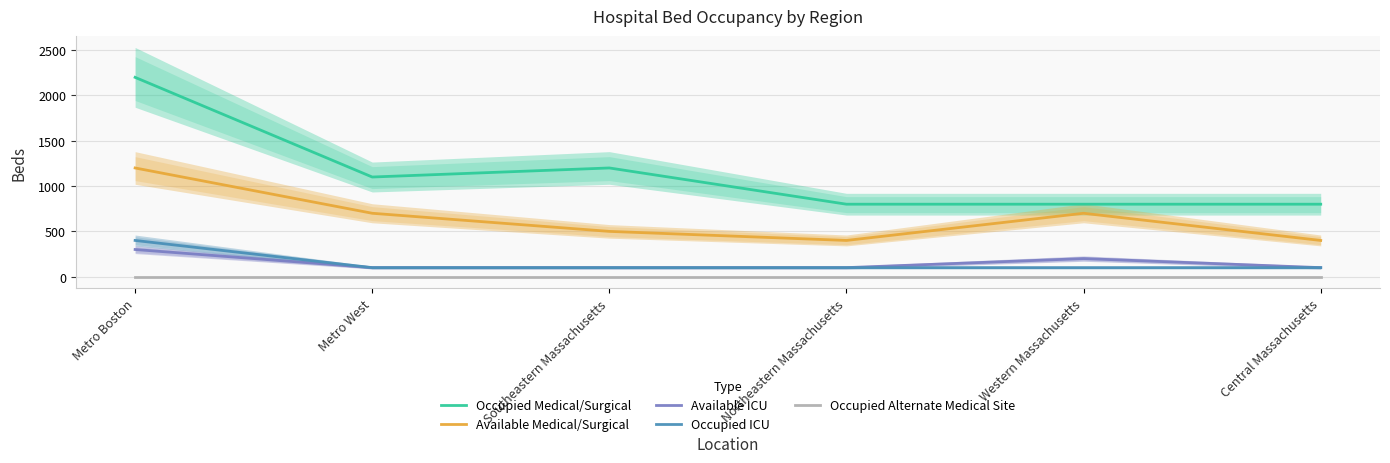

What is the value of the Occupied Medical/Surgical point at the 2nd from the left?

1100